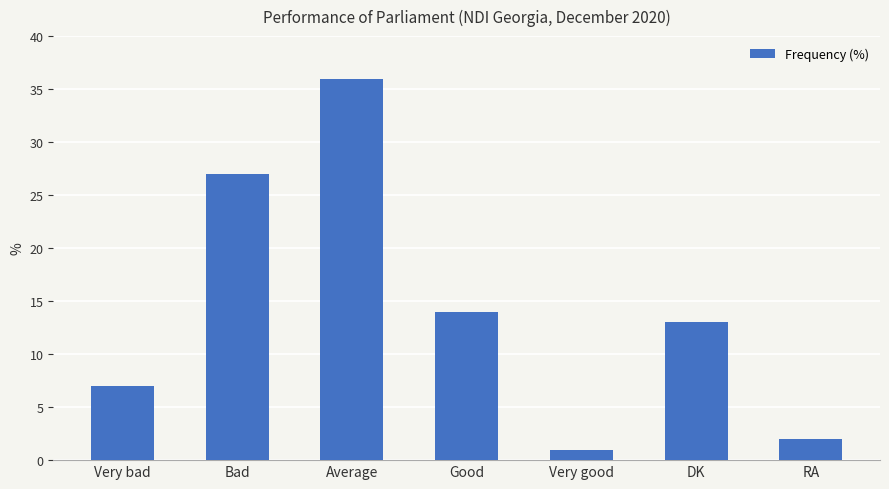

Which has a higher value, Good or Bad?

Bad